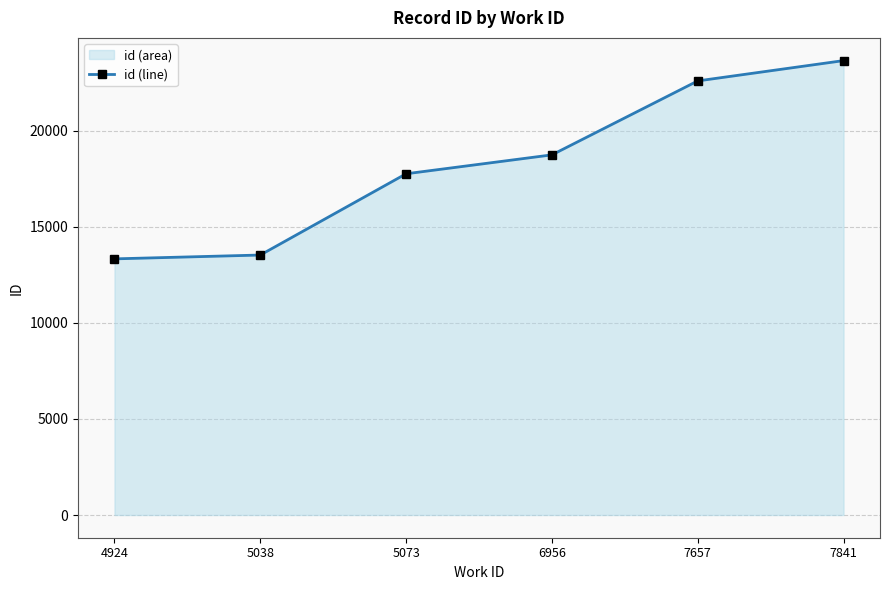

What is the sum of the values at 5038 and 5073?

31300.2